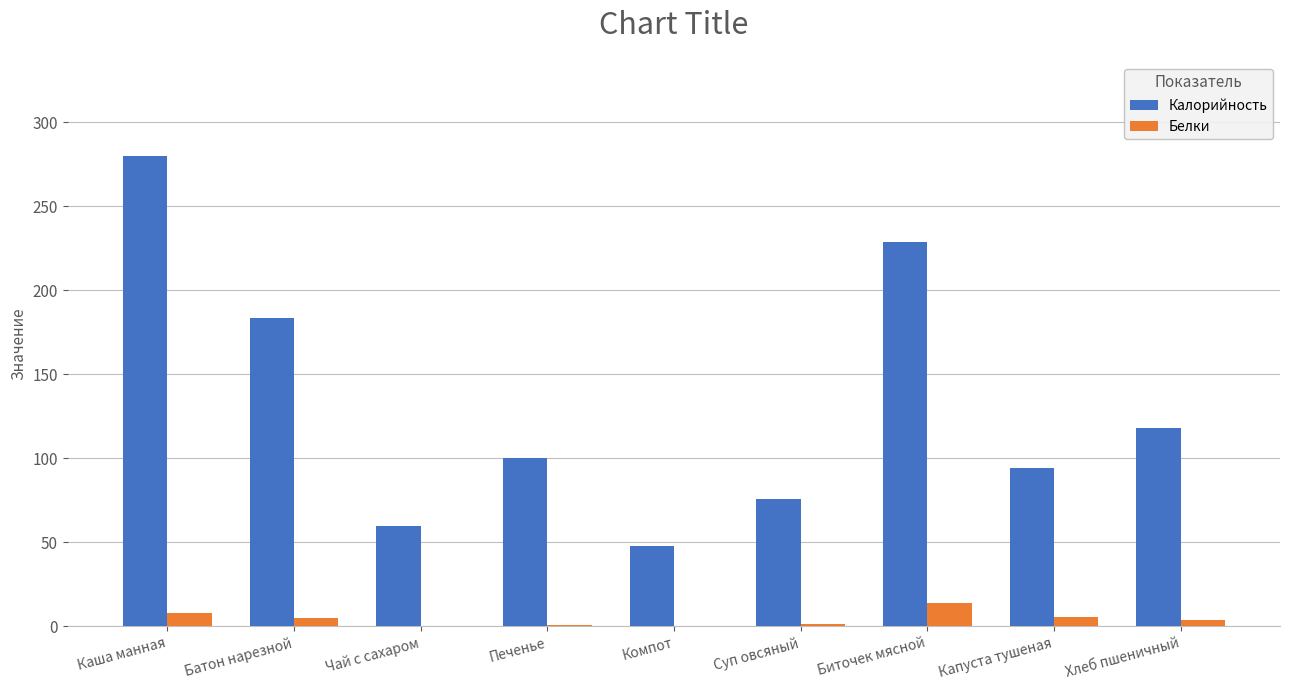

Is it true that Калорийность equals 183.4 at Батон нарезной?

True